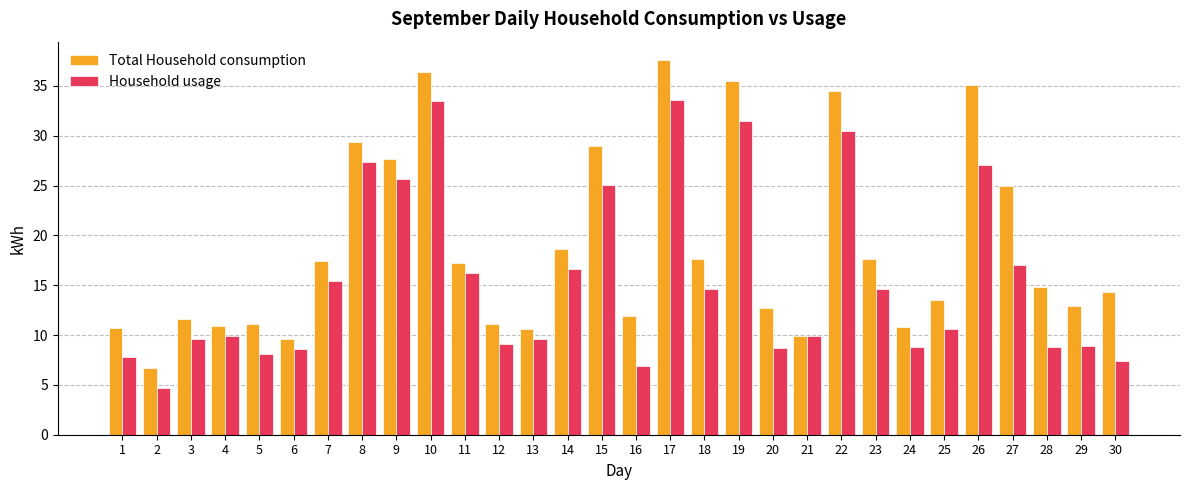

The Total Household consumption series shows 11.6 at 3. True or false?

True